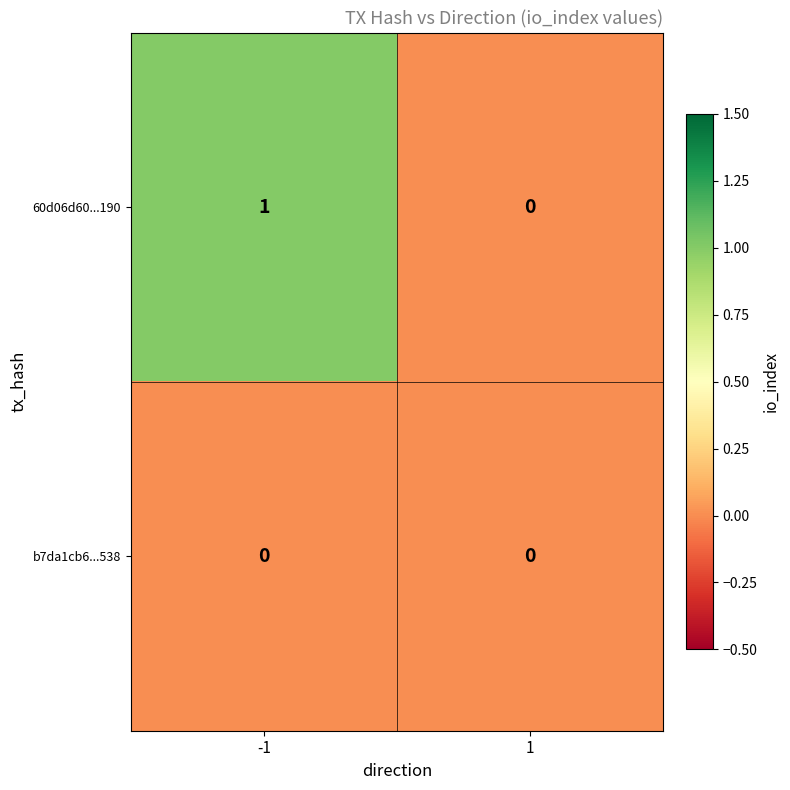

Which category has the highest value across all series?

-1